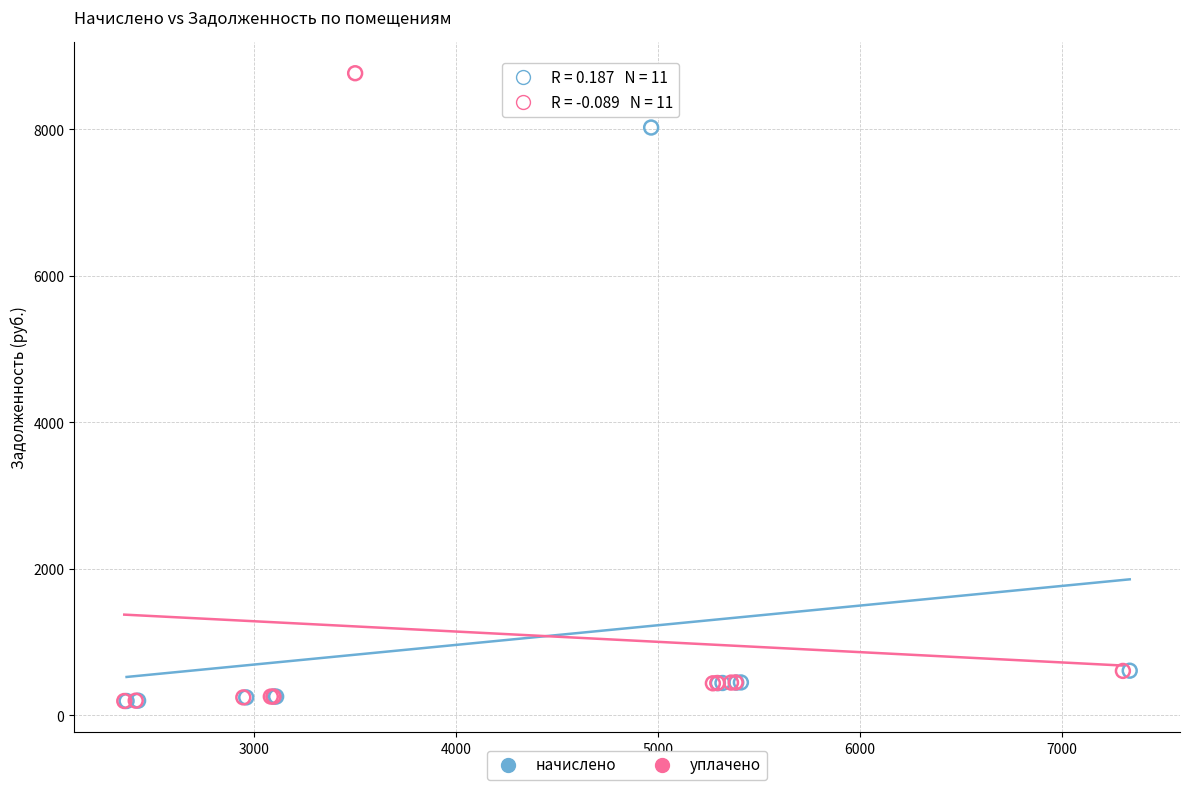

Which series has the widest spread of Y values?

уплачено